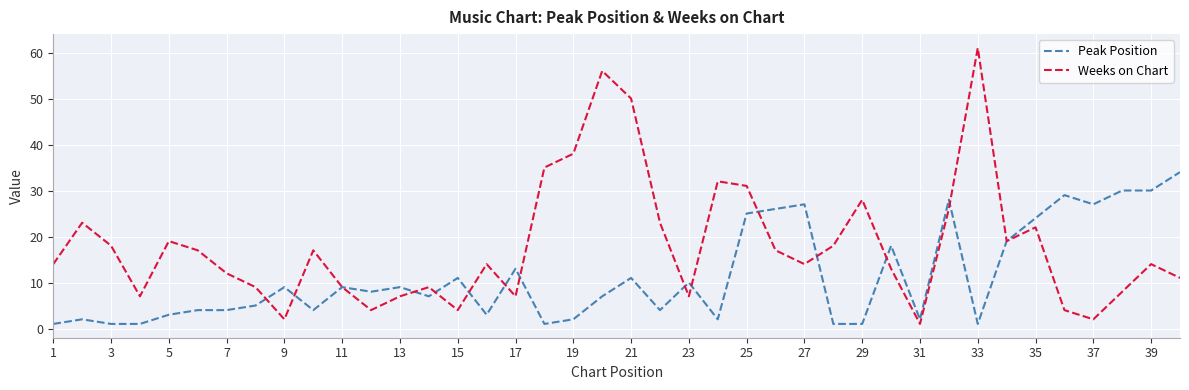

How many distinct data groups are displayed?

2